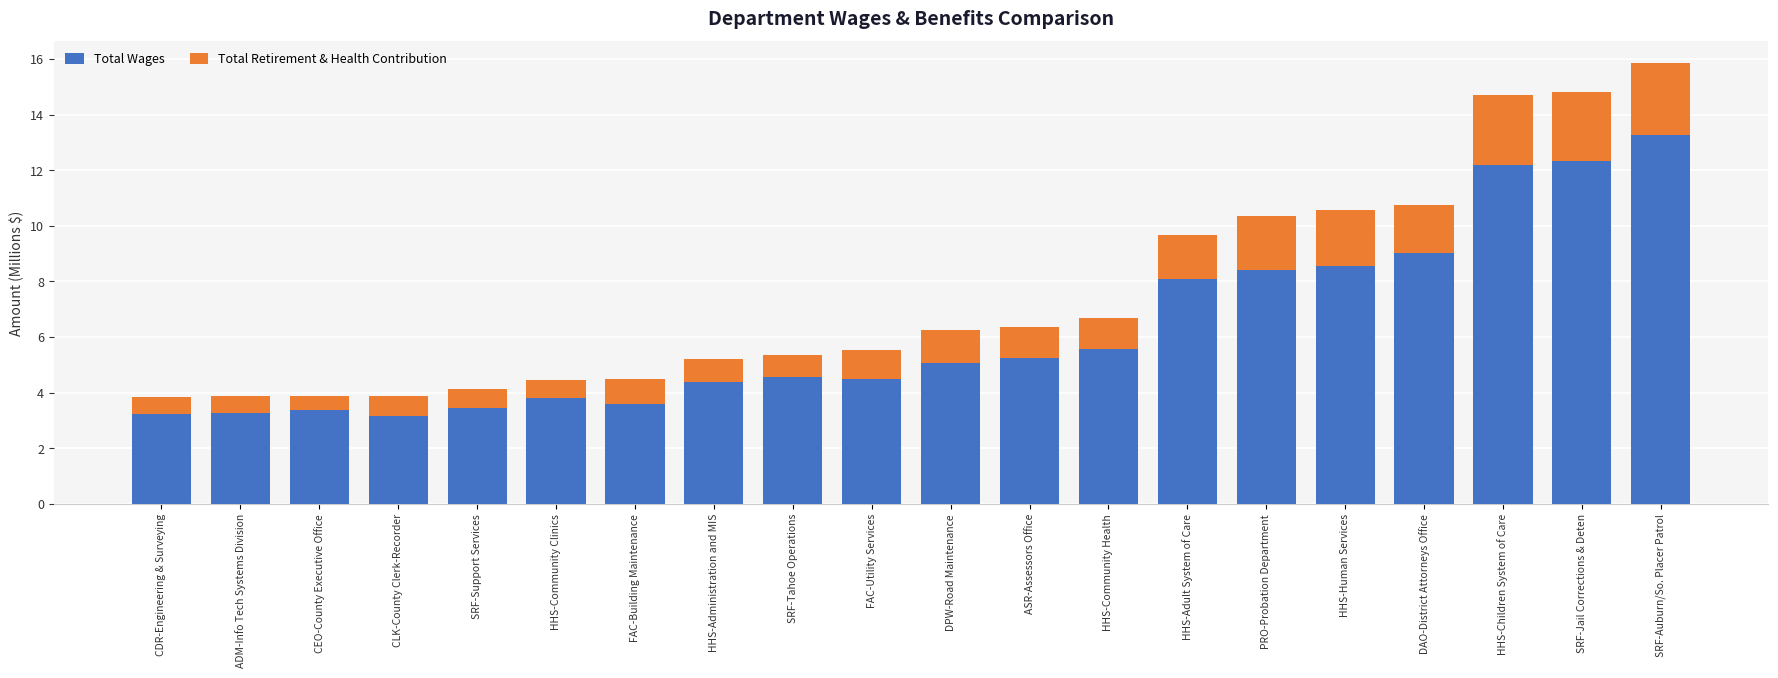

At which category is the sum across all series the highest?

SRF-Auburn/So. Placer Patrol